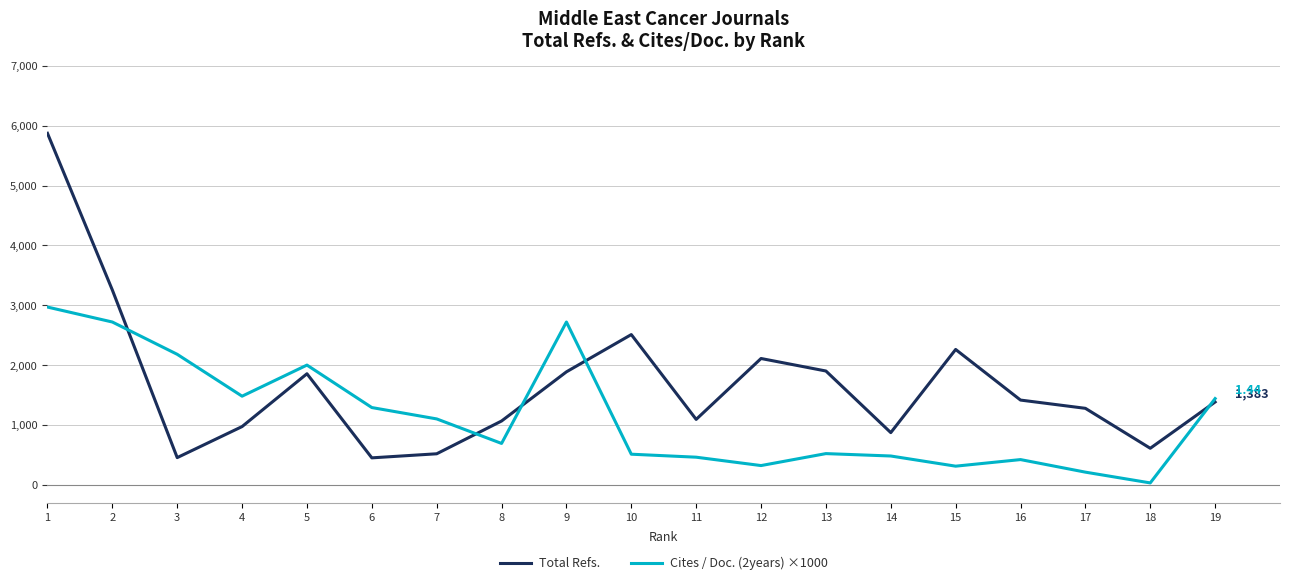

What is the difference between the Total Refs. values at 2 and 19?

1872